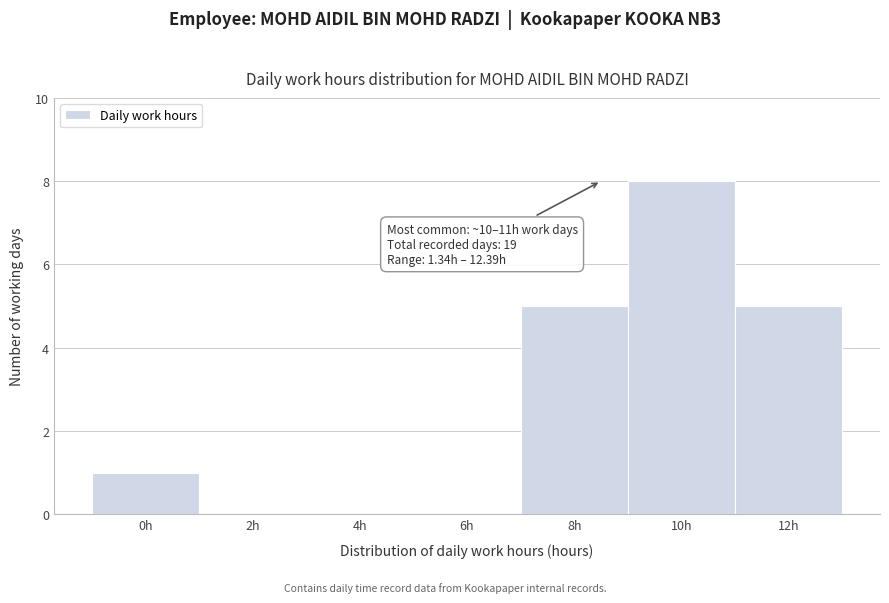

Reading left to right, what are all the values shown in this chart?

0h=1	2h=0	4h=0	6h=0	8h=5	10h=8	12h=5